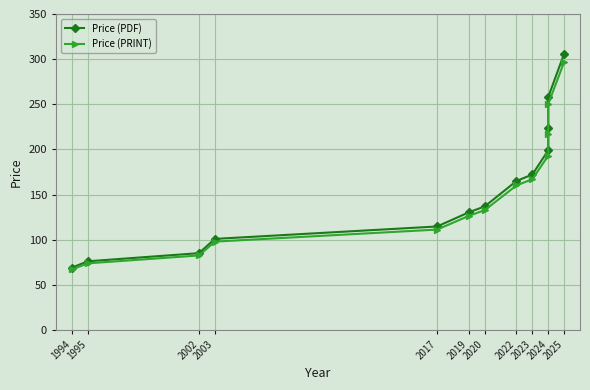

Is this an area chart (filled region under the line)?

No